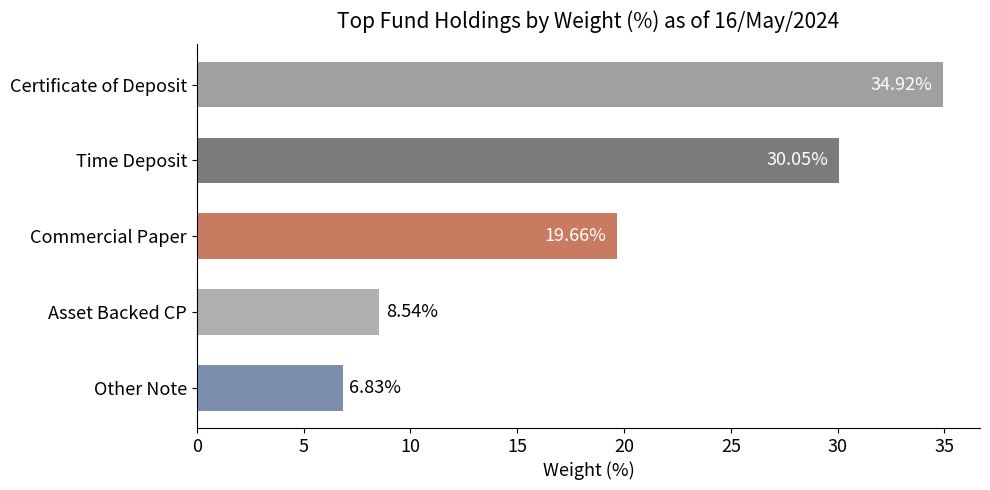

Where is the data nearest to the value 20?

Commercial Paper